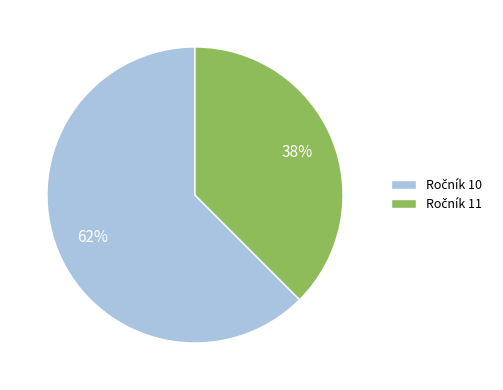

To the nearest percent, what is the average slice percentage?

50%